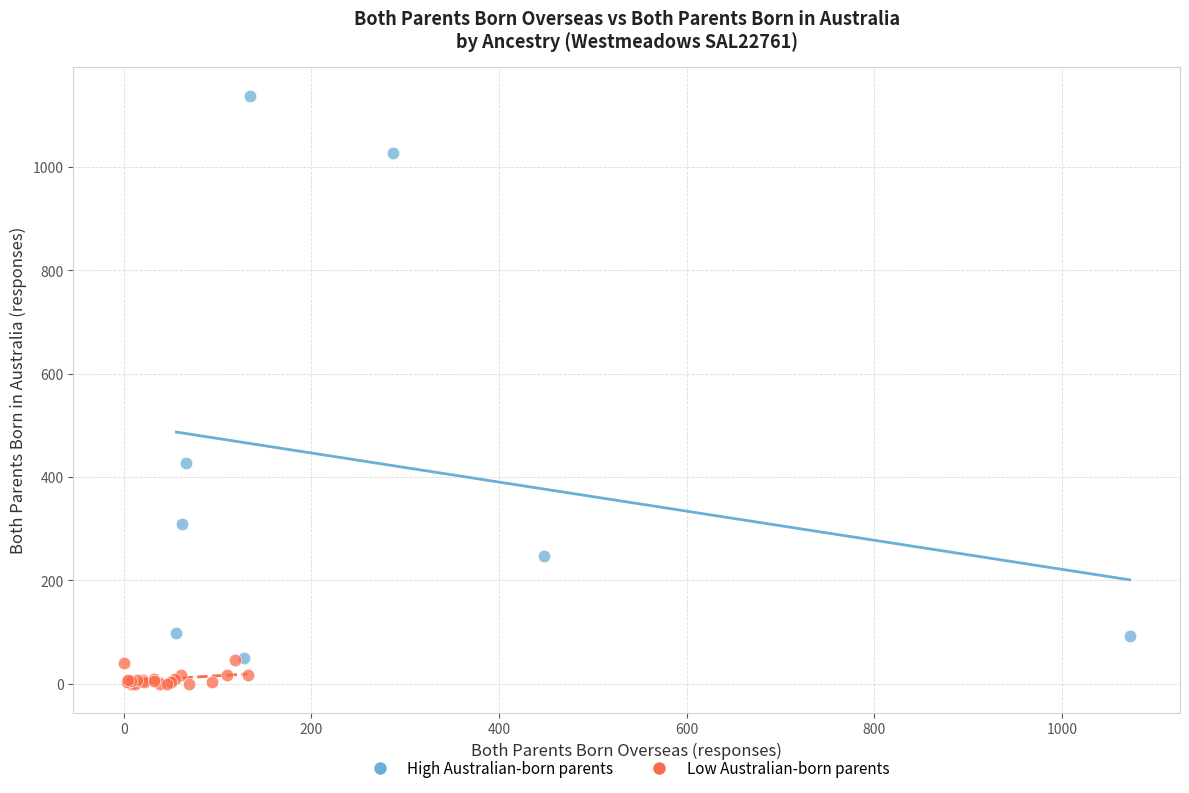

Which series has the widest spread of Y values?

High Australian-born parents